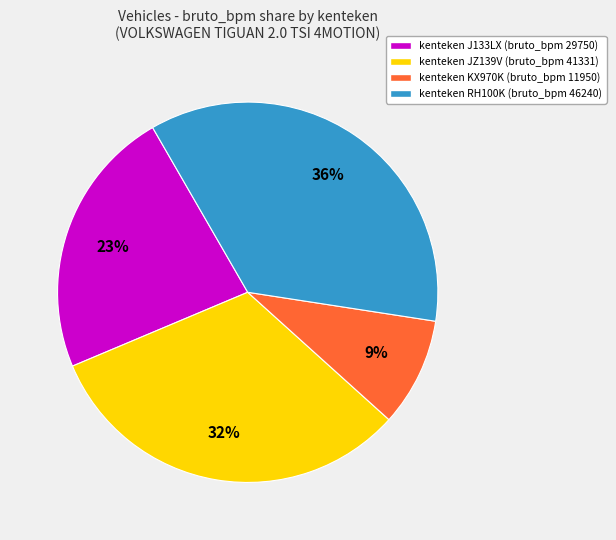

To the nearest percent, what is the difference between the largest and smallest slice percentages?

27%